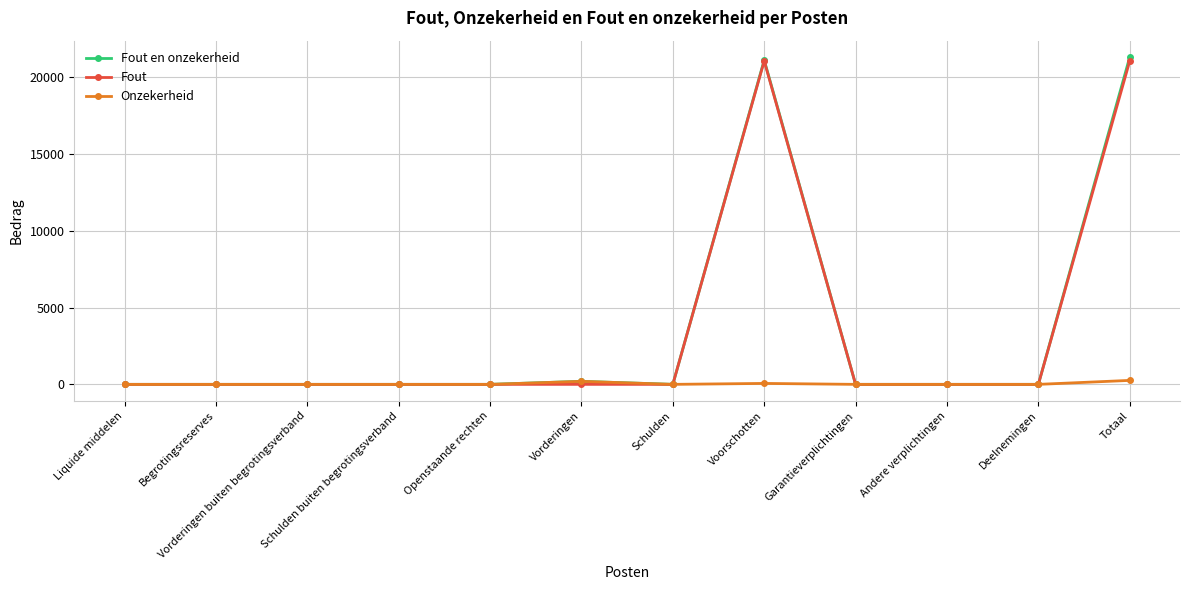

Which series has the largest range (max minus min)?

Fout en onzekerheid